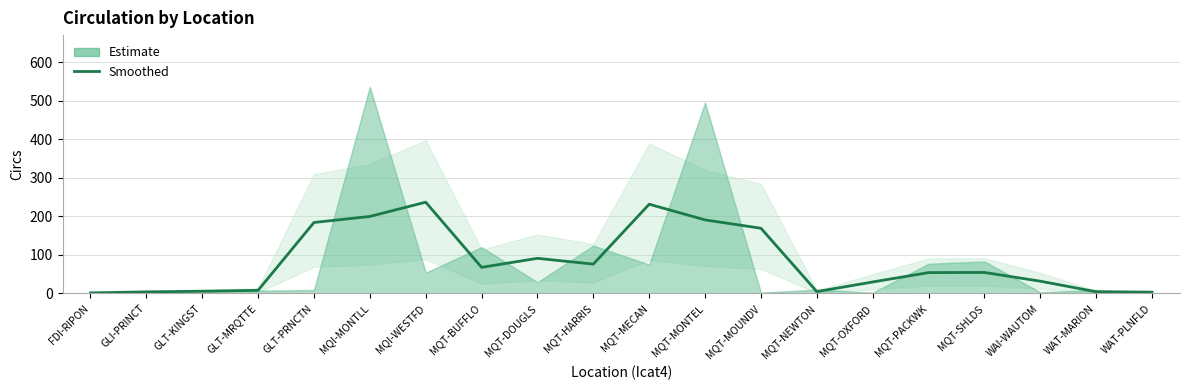

Rank the categories by value from lowest to highest.

FDI-RIPON, WAT-PLNFLD, GLI-PRINCT, WAT-MARION, MQT-NEWTON, GLT-KINGST, GLT-MRQTTE, MQT-OXFORD, WAI-WAUTOM, MQT-PACKWK, MQT-SHLDS, MQT-BUFFLO, MQT-HARRIS, MQT-DOUGLS, MQT-MOUNDV, GLT-PRNCTN, MQT-MONTEL, MQI-MONTLL, MQT-MECAN, MQI-WESTFD